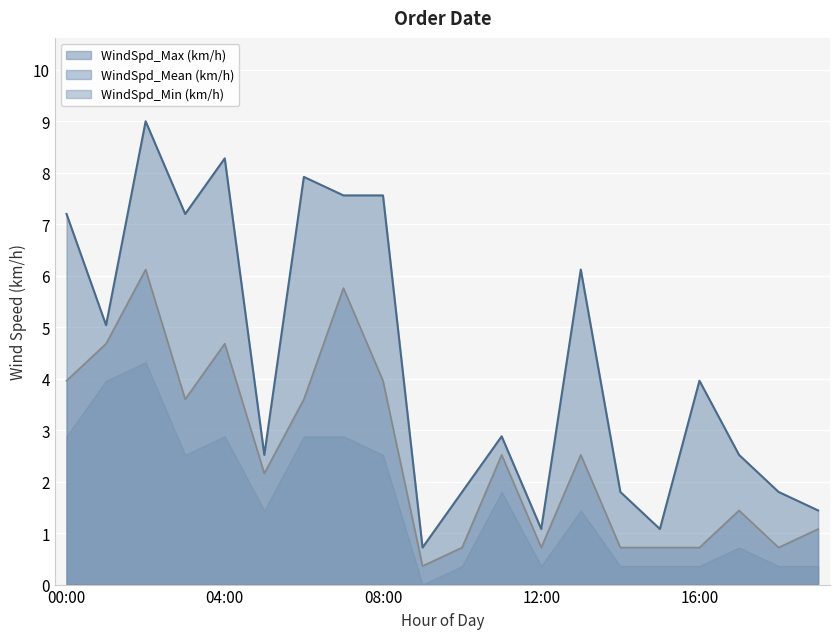

The WindSpd_Max (km/h) series shows 1.8 at 10:00. True or false?

True